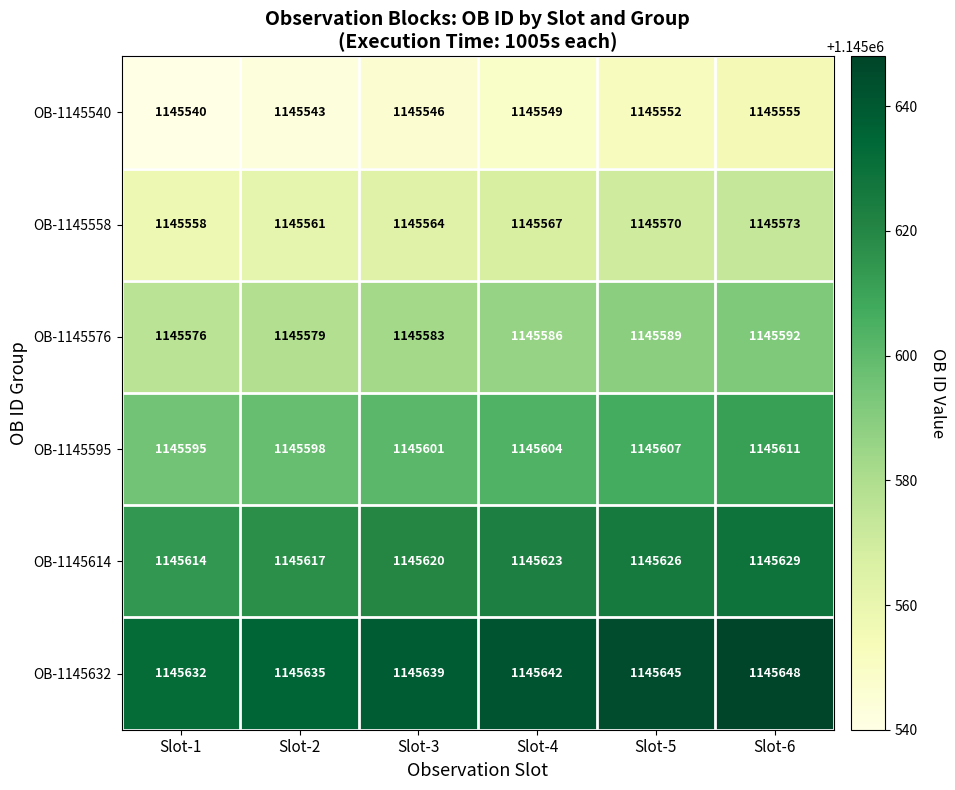

What is the difference between the OB-1145576 values at Slot-2 and Slot-6?

13